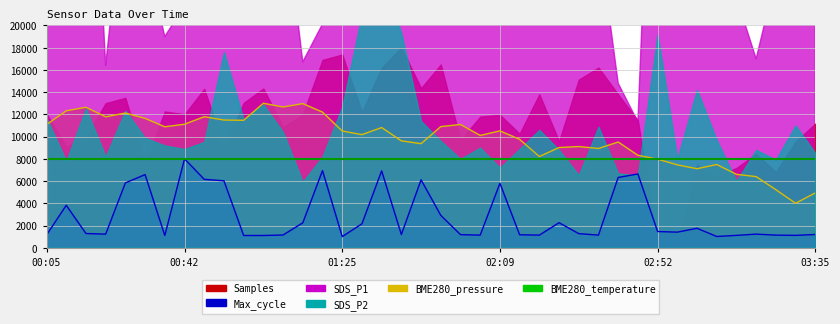

What is the lowest value of the BME280_pressure series?

4000.0